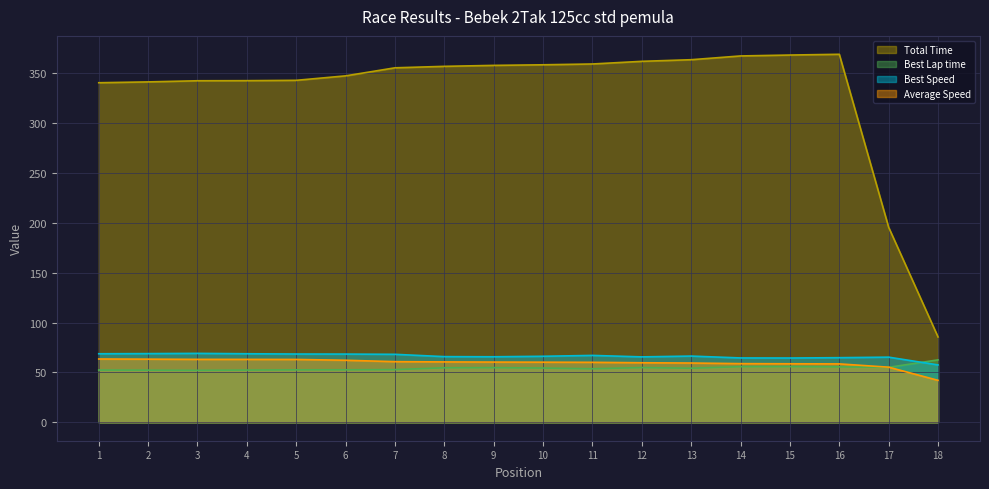

List the labels in order of Average Speed value, smallest first.

18, 17, 16, 15, 14, 13, 12, 11, 10, 9, 8, 7, 6, 5, 4, 3, 2, 1